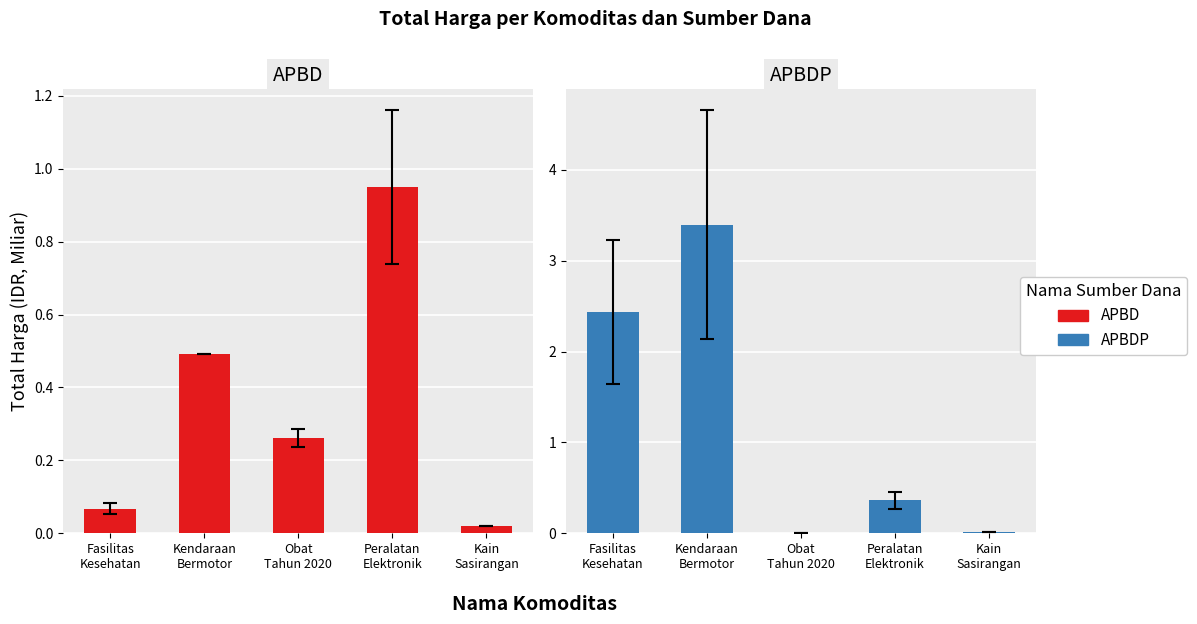

What is the label of the 5th bar from the right?

Fasilitas
Kesehatan